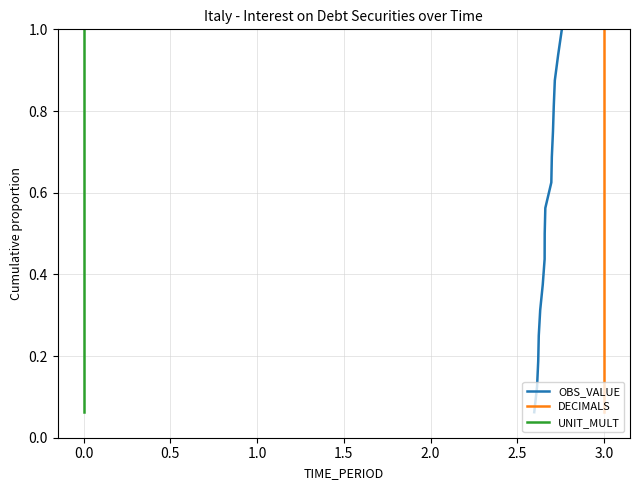

True or false: UNIT_MULT and OBS_VALUE cross at least once.

False